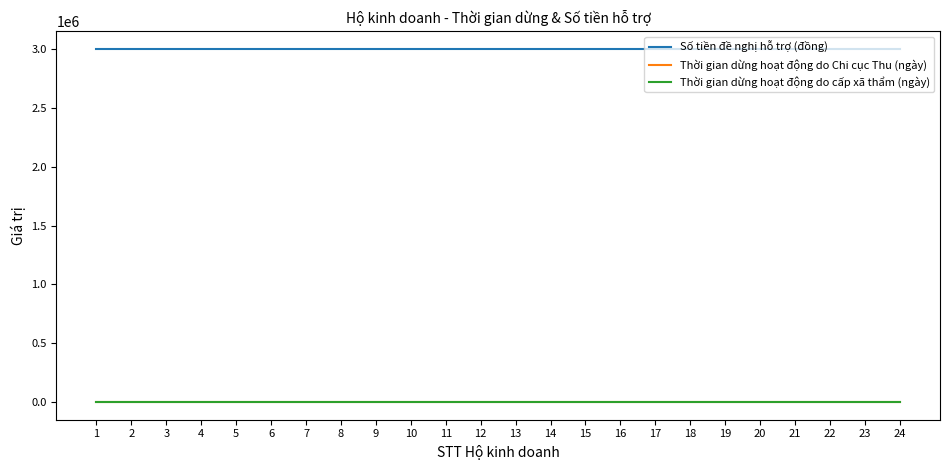

Is it true that Số tiền đề nghị hỗ trợ (đồng) equals 1273430 at 16?

False